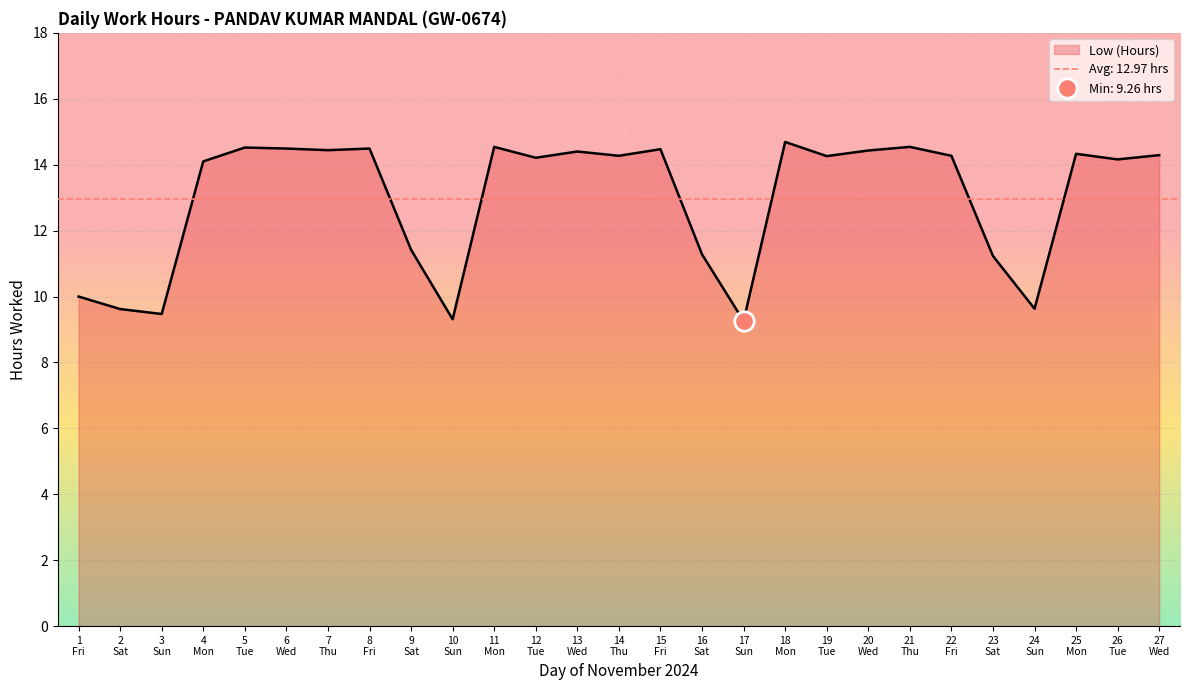

Rank the categories by value from highest to lowest.

18
Mon, 11
Mon, 21
Thu, 5
Tue, 6
Wed, 8
Fri, 15
Fri, 7
Thu, 20
Wed, 13
Wed, 25
Mon, 27
Wed, 14
Thu, 22
Fri, 19
Tue, 12
Tue, 26
Tue, 4
Mon, 9
Sat, 16
Sat, 23
Sat, 1
Fri, 24
Sun, 2
Sat, 3
Sun, 10
Sun, 17
Sun